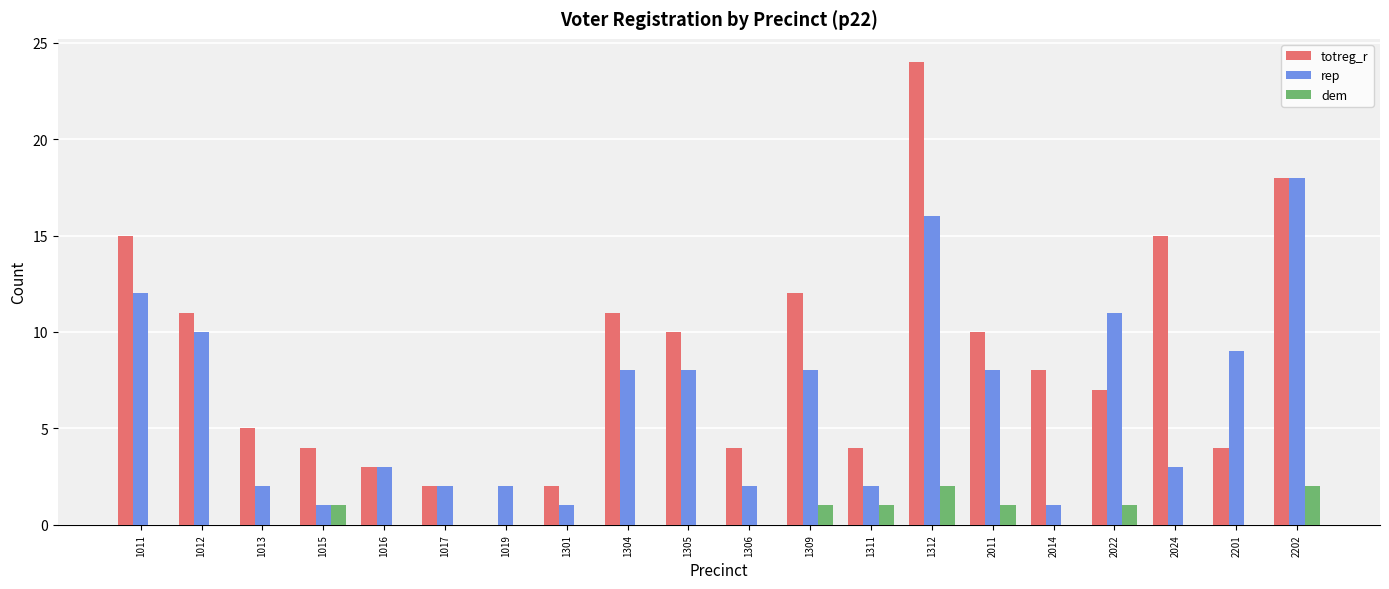

True or false: totreg_r has a value of 4 at 1015.

True